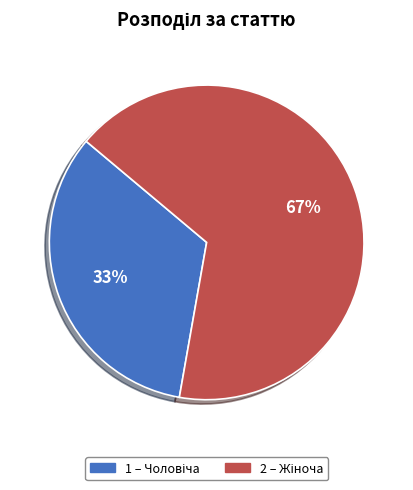

Does any single category account for the majority?

Yes